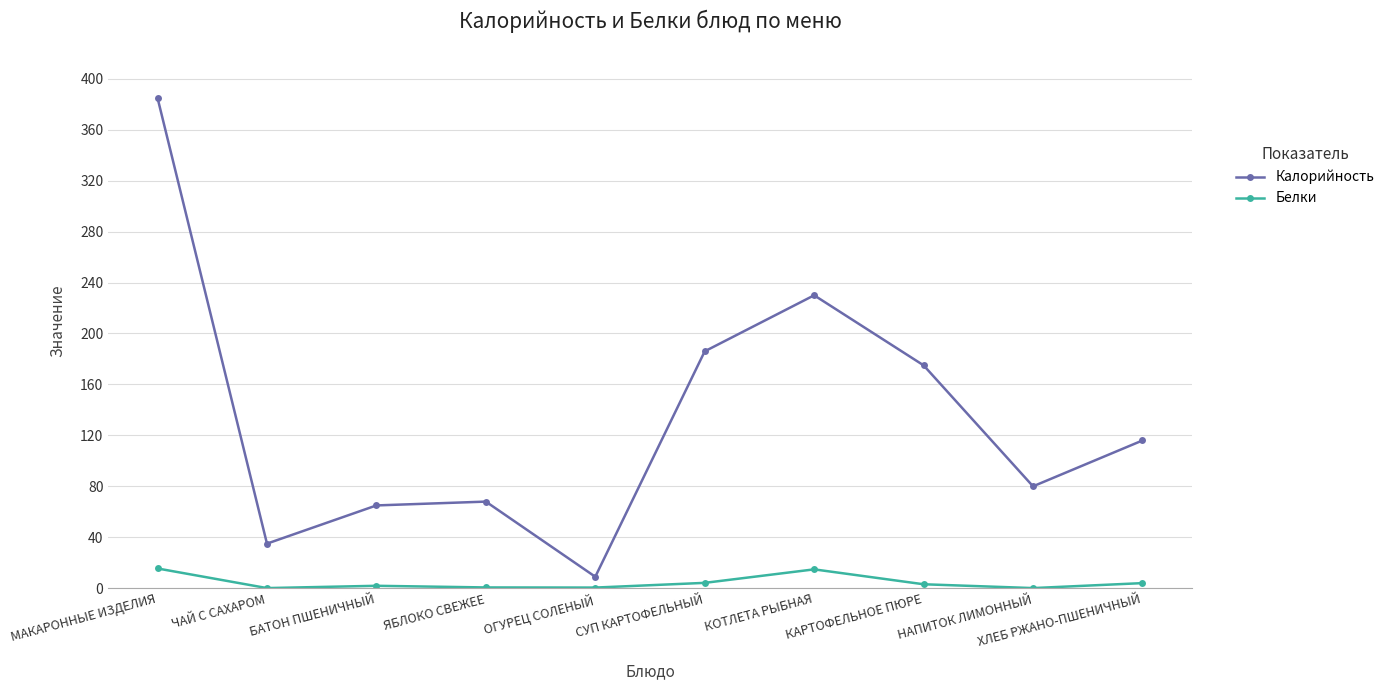

Rank the series by their maximum value, from highest to lowest.

Калорийность, Белки